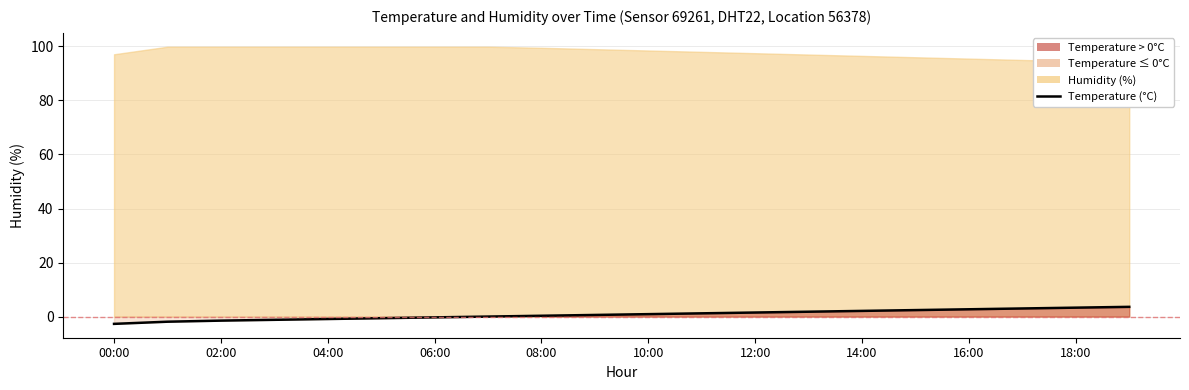

Which category has the lowest value across all series?

00:00